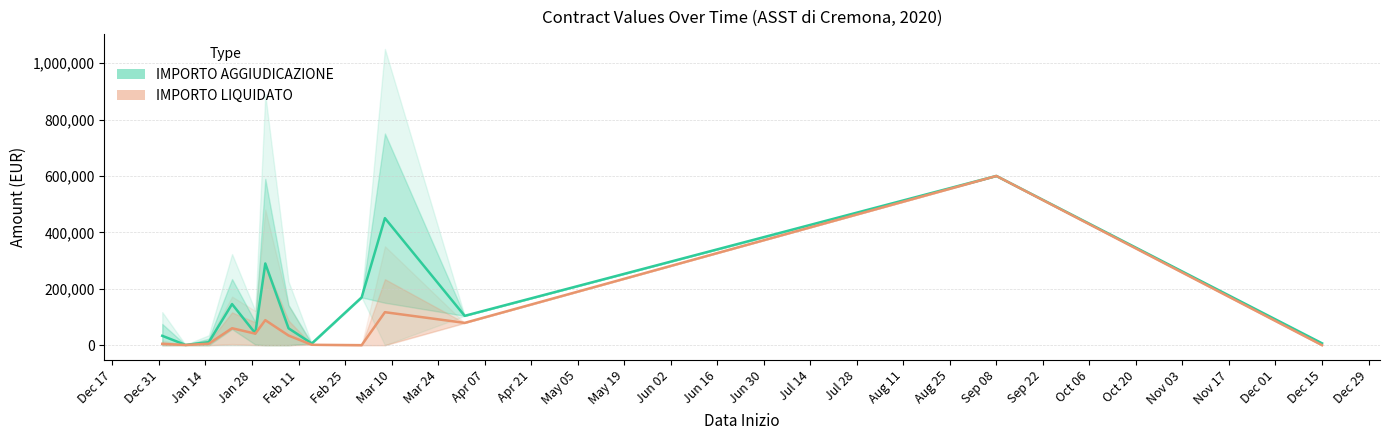

Reading left to right, extract all data points from this chart.

IMPORTO AGGIUDICAZIONE: 33199.6	818.7	10602.4	145686.0	42216.0	289628.5	59784.5	5970.0	169400.0	450380.1	104000.0	600000.0	6615.0
IMPORTO LIQUIDATO: 4641.4	658.7	5237.8	60092.7	40787.6	88709.2	34217.1	1309.4	0.0	116938.1	79000.0	600000.0	0.0